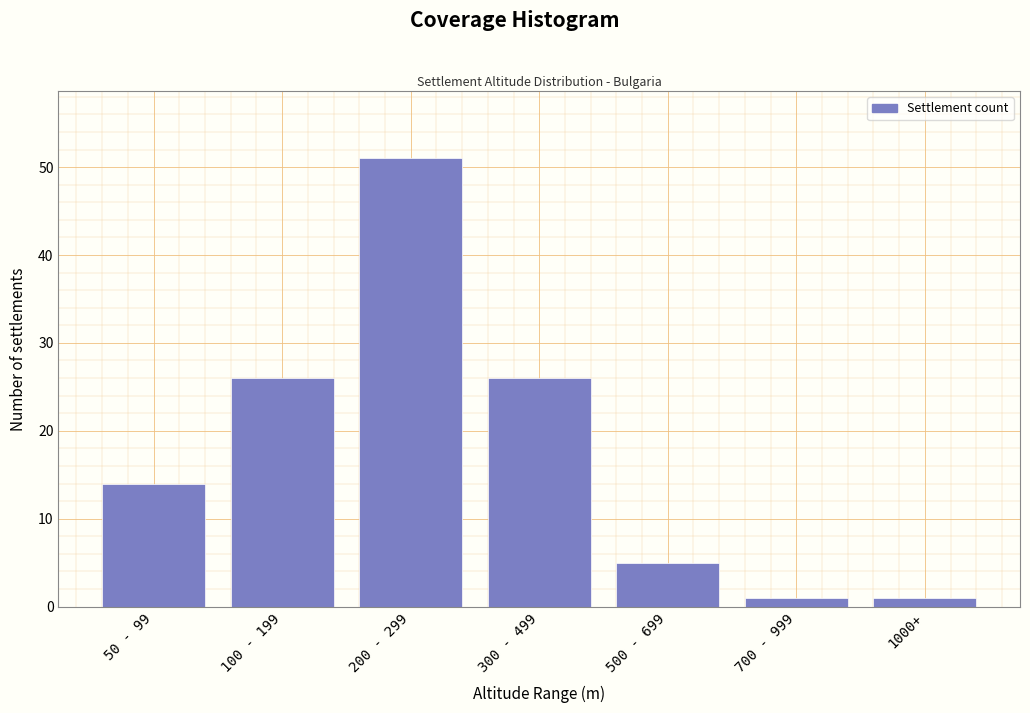

Reading left to right, extract all data points from this chart.

14	26	51	26	5	1	1